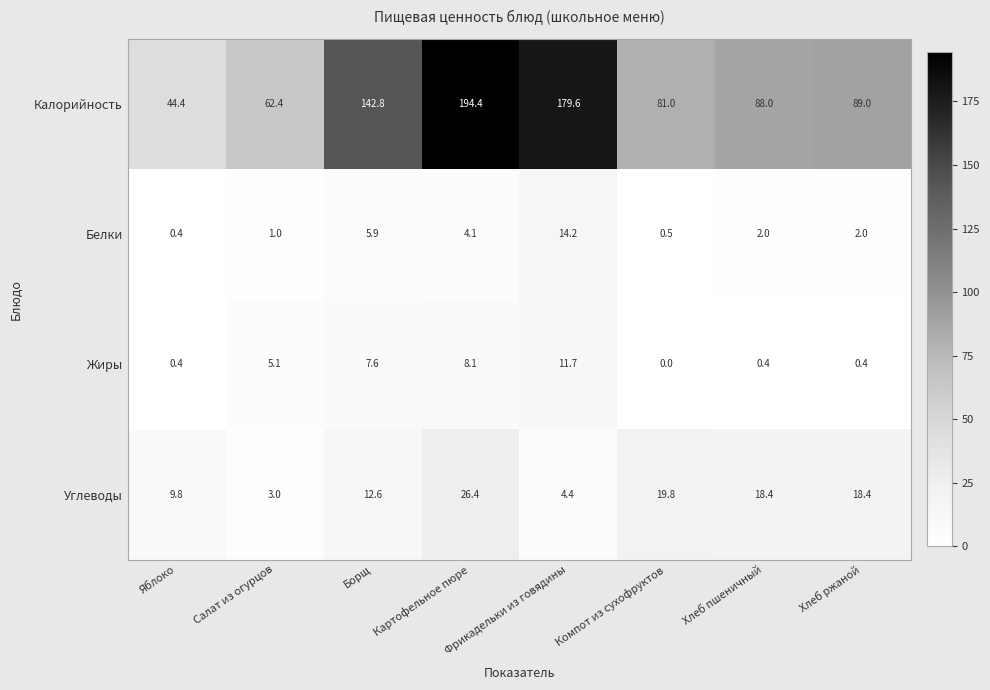

Between Компот из сухофруктов and Хлеб ржаной, which series saw the biggest shift?

Калорийность